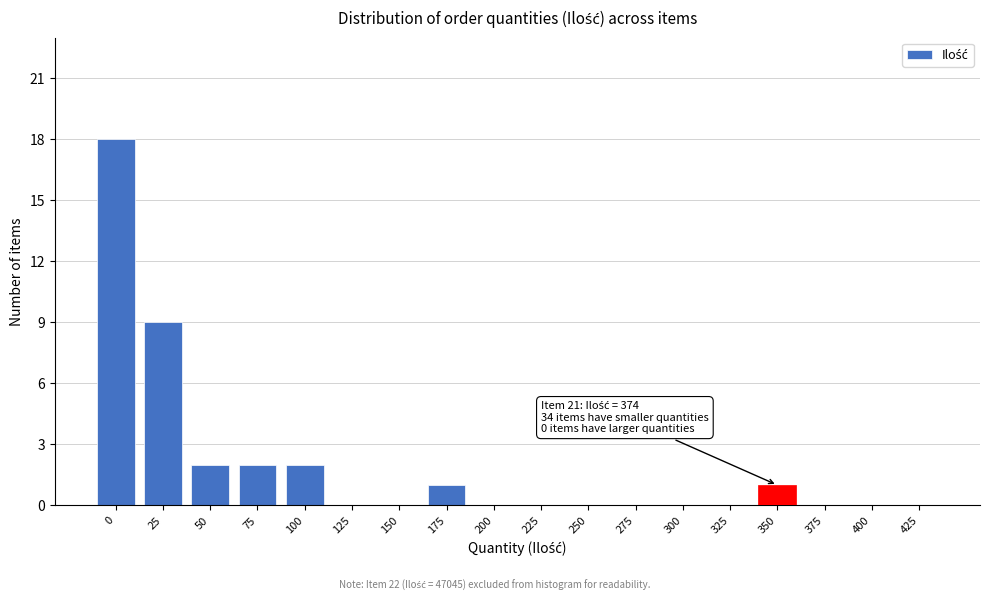

Reading left to right, what are all the values shown in this chart?

0=18	25=9	50=2	75=2	100=2	125=0	150=0	175=1	200=0	225=0	250=0	275=0	300=0	325=0	350=1	375=0	400=0	425=0